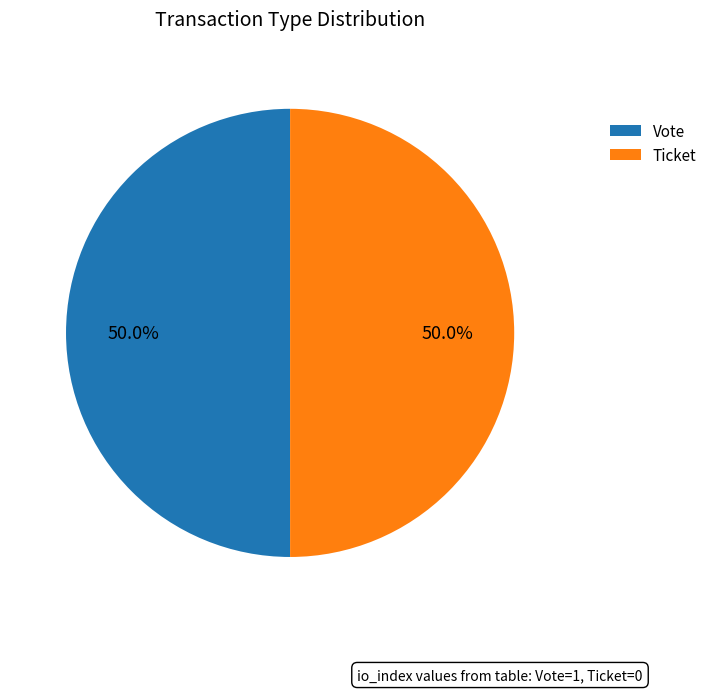

What is the total percentage of Ticket and Vote?

100.0%